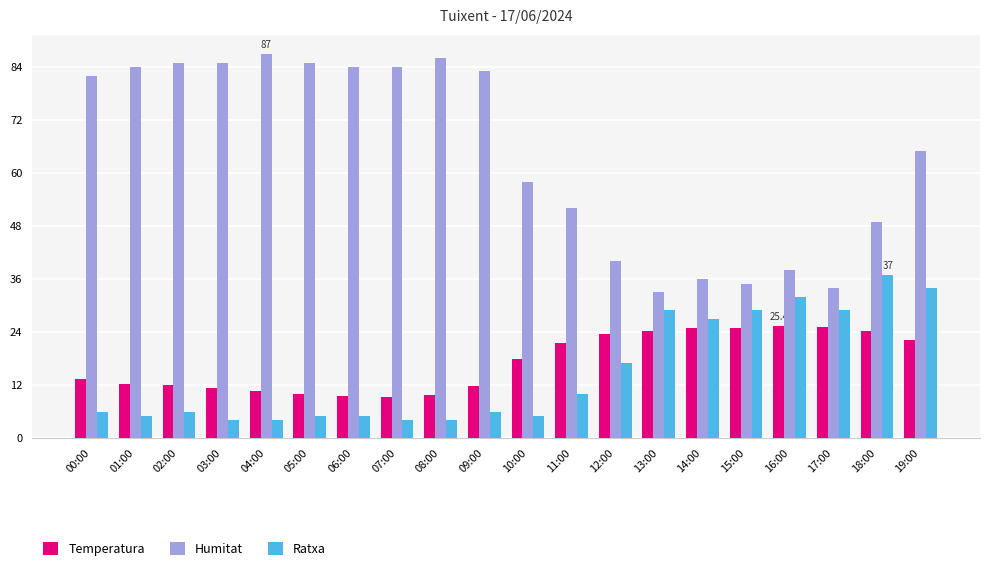

At how many categories does at least one series exceed 20?

20